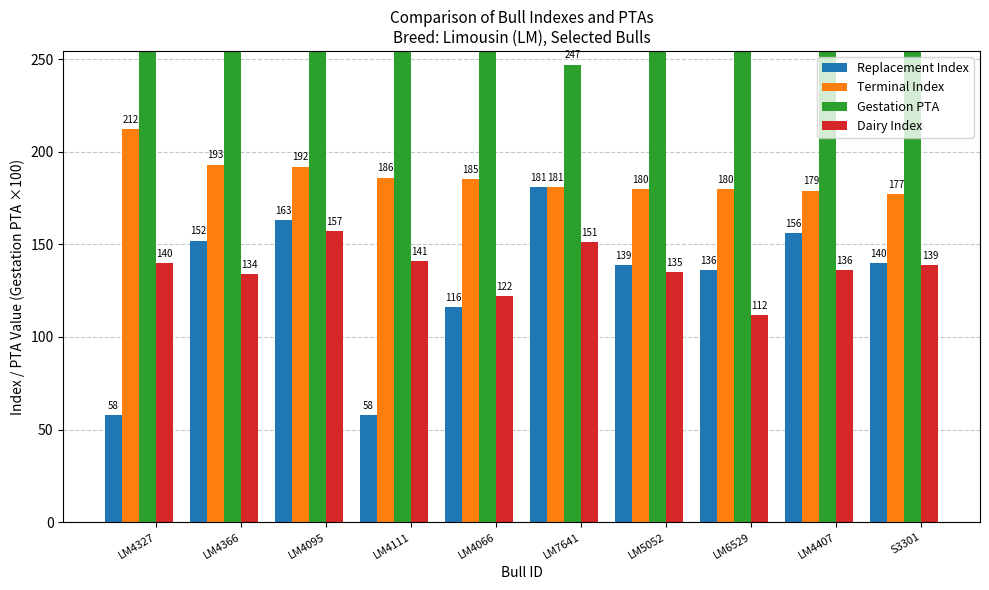

Which series has the widest spread of values?

Gestation PTA